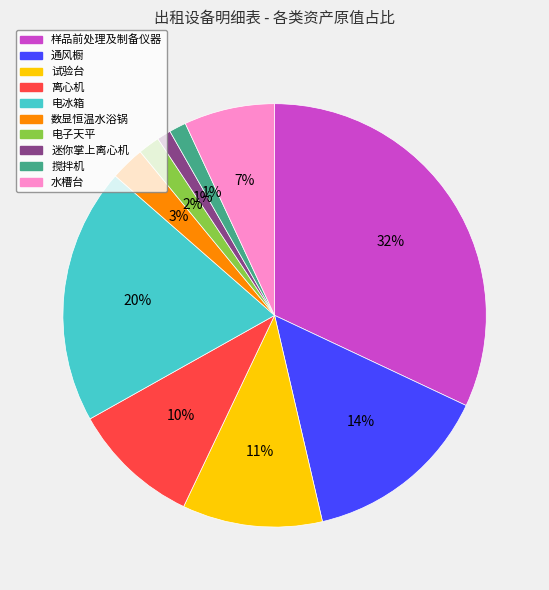

Which category has the biggest portion of the pie?

样品前处理及制备仪器